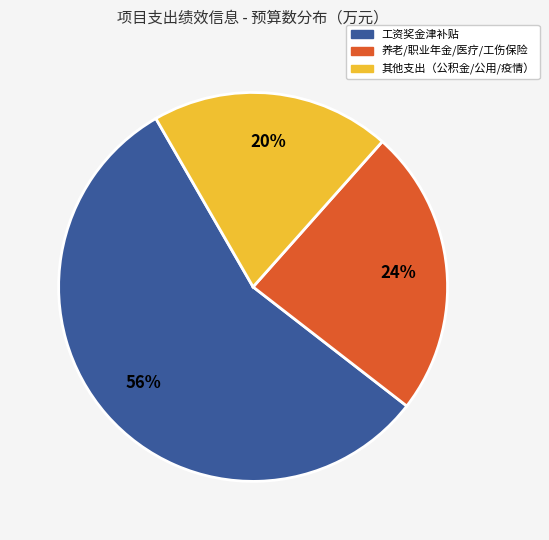

Does any single category account for the majority?

Yes